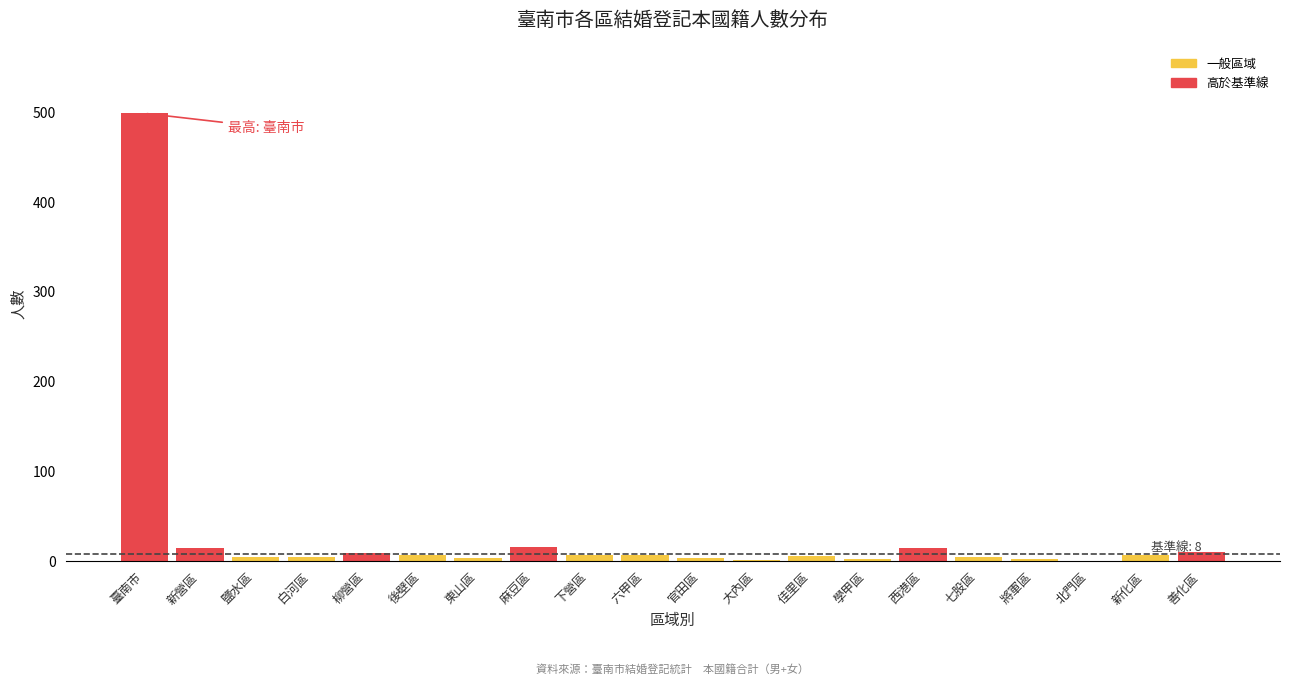

What is the sum of all values?

614